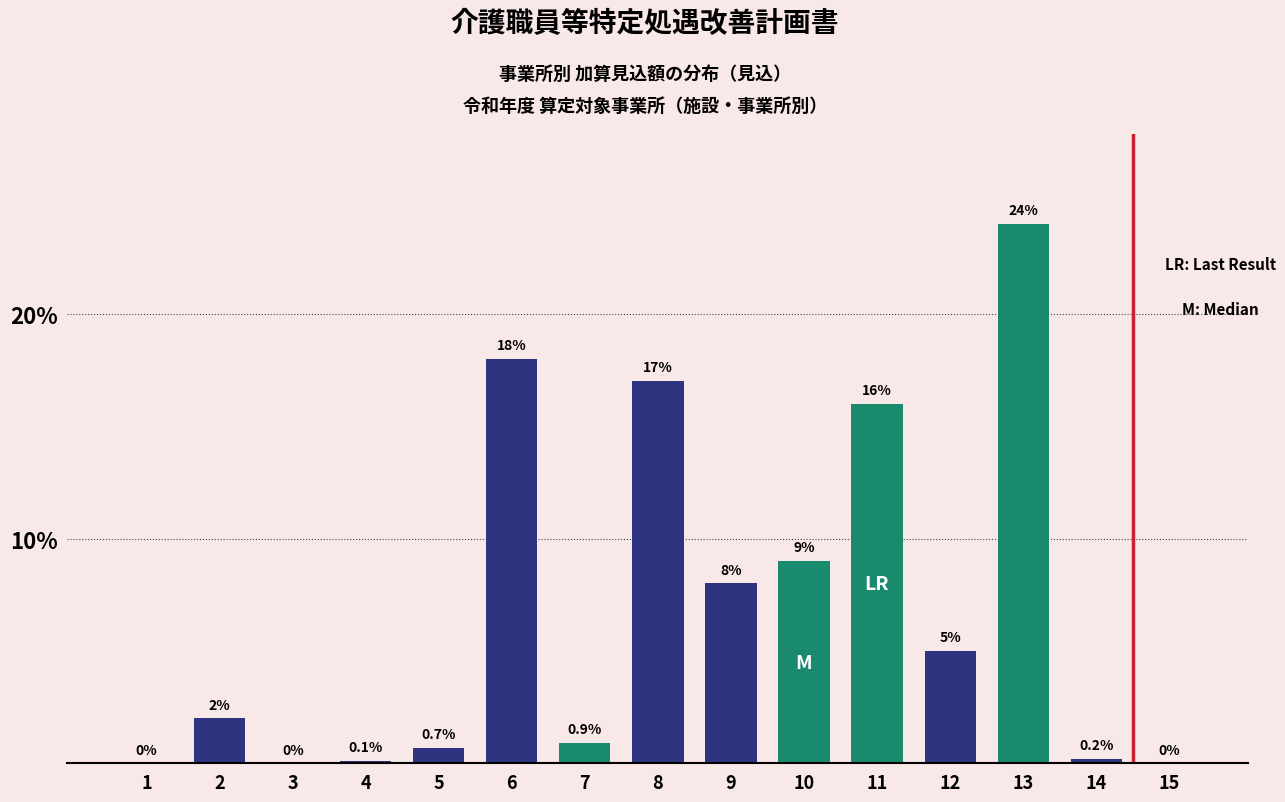

How many positive values are there?

12